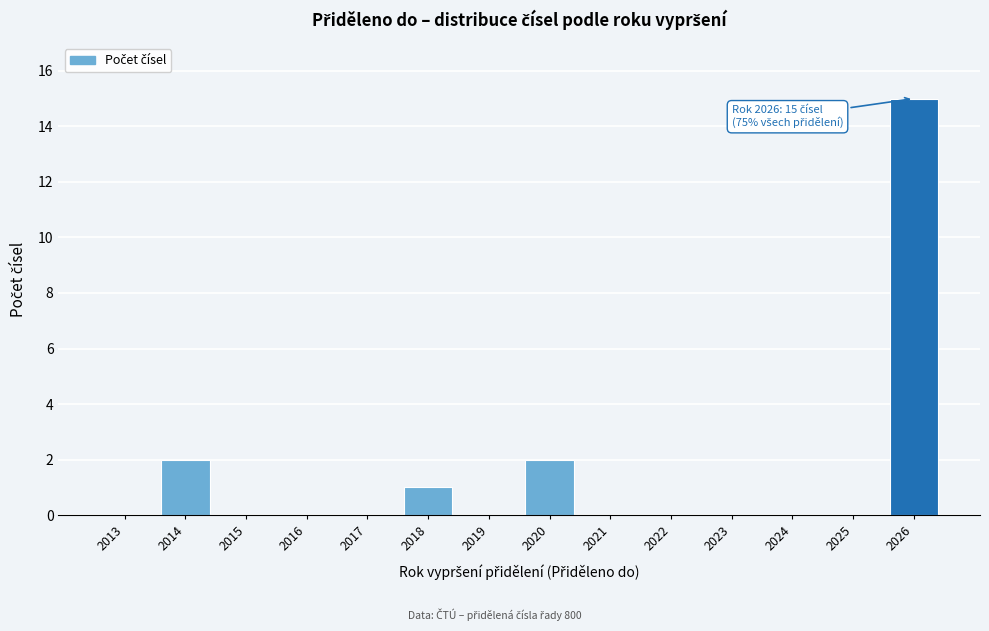

Reading left to right, list all the values displayed in this chart.

2013=0	2014=2	2015=0	2016=0	2017=0	2018=1	2019=0	2020=2	2021=0	2022=0	2023=0	2024=0	2025=0	2026=15